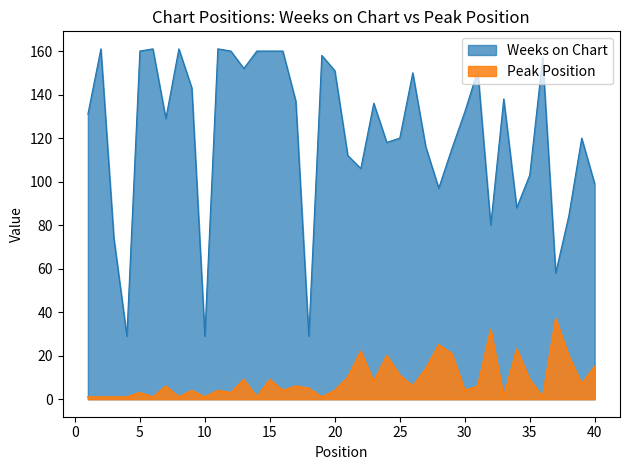

True or false: Weeks on Chart and Peak Position cross at least once.

False